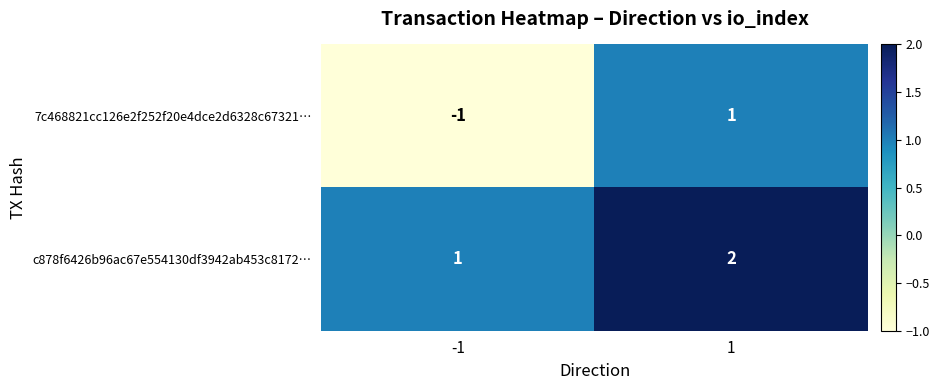

Is it true that c878f6426b96ac67e554130df3942ab453c8172… equals 2 at 1?

True